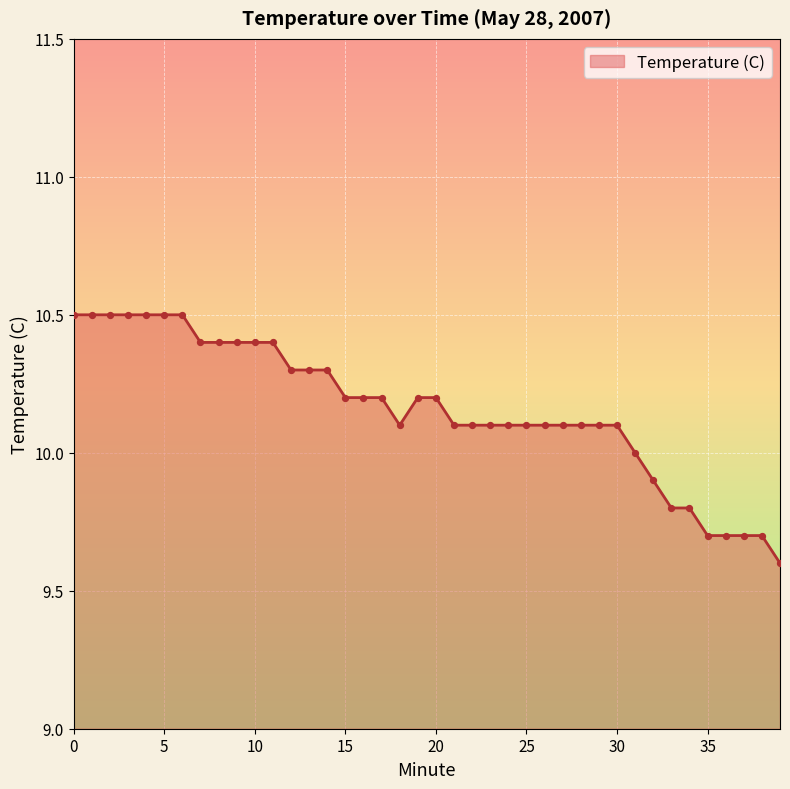

What is the maximum value shown in the chart?

10.5